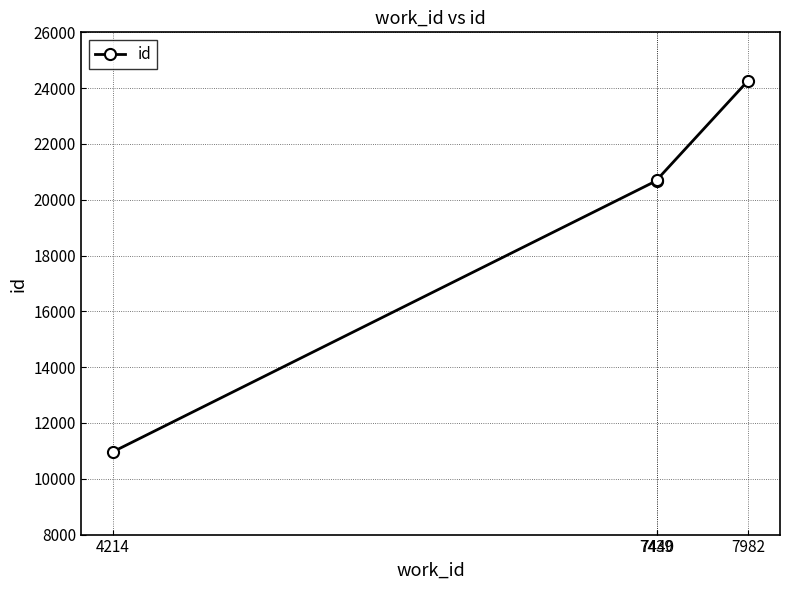

True or false: there are more than 2 points higher than both neighbors.

False